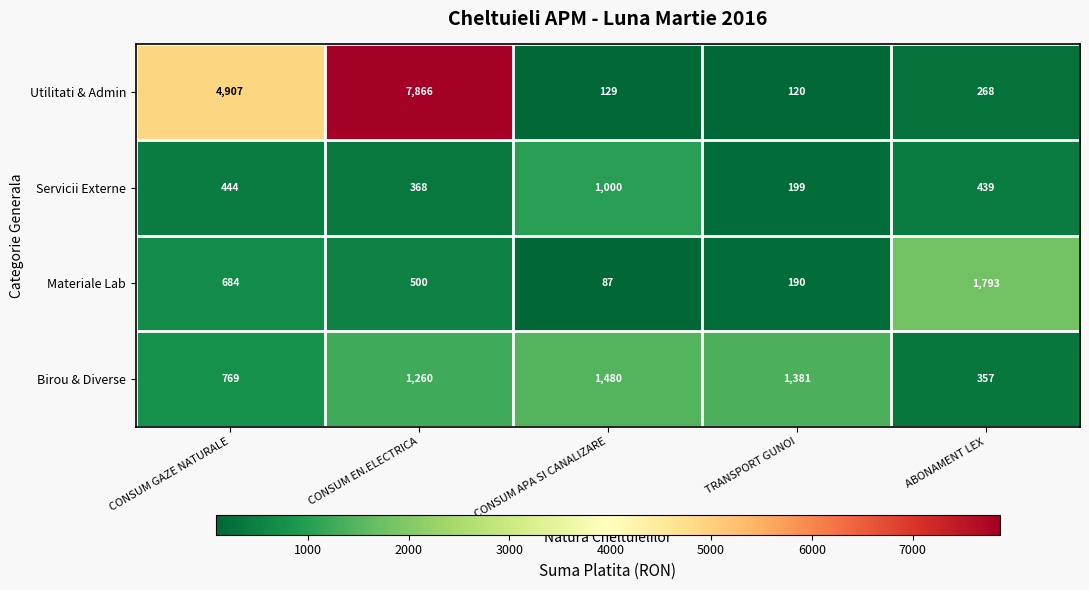

Which series has the largest range (max minus min)?

Utilitati & Admin